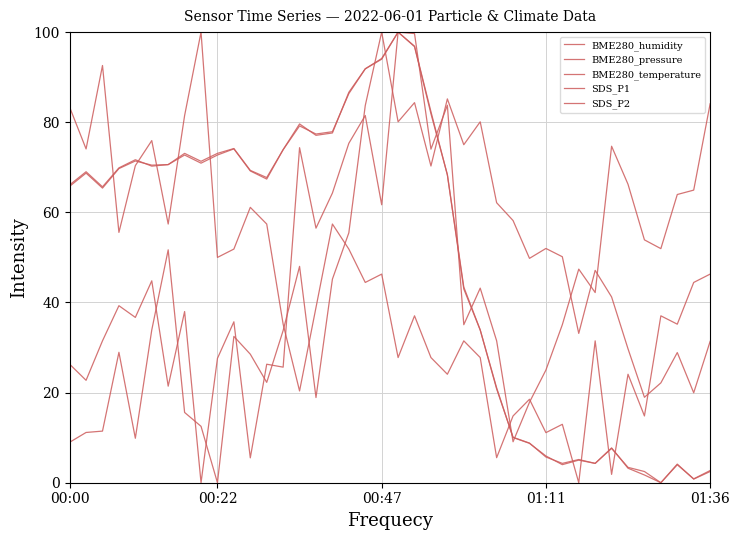

How many interior local peaks does the BME280_humidity series have?

12